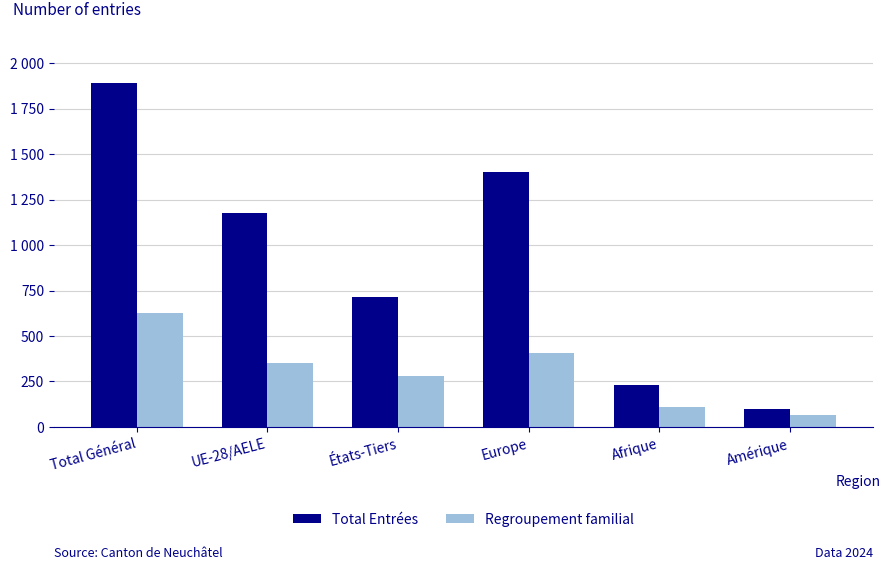

Are the bars grouped side by side (vs. stacked)?

Yes